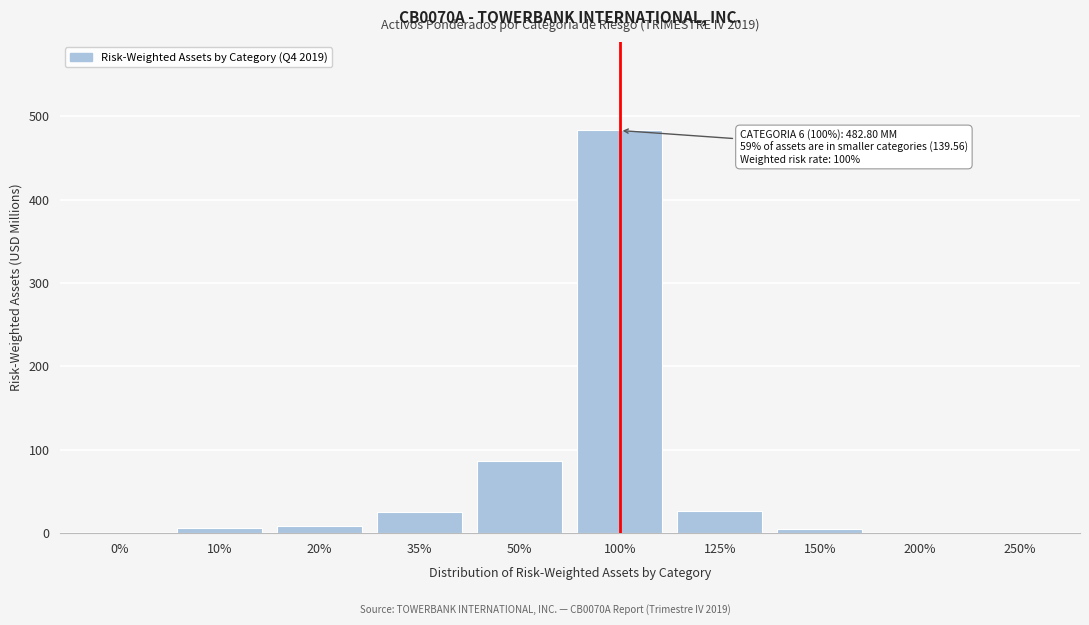

Approximately how many times larger is the value at 125% compared to 35%?

1.0